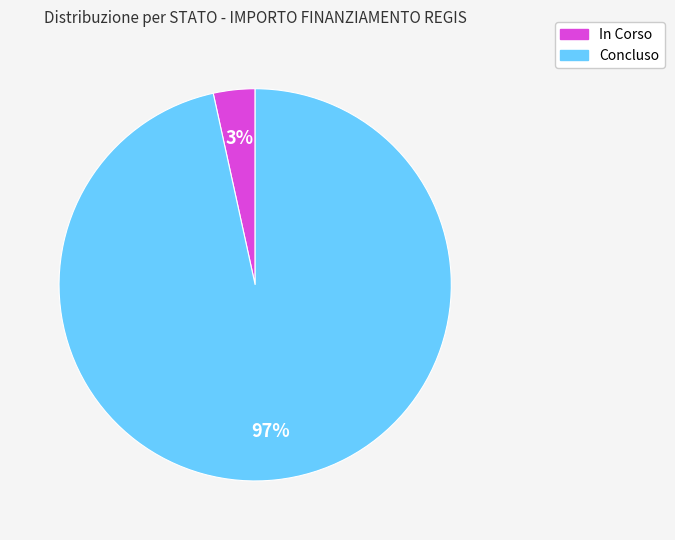

Does any single category account for the majority?

Yes